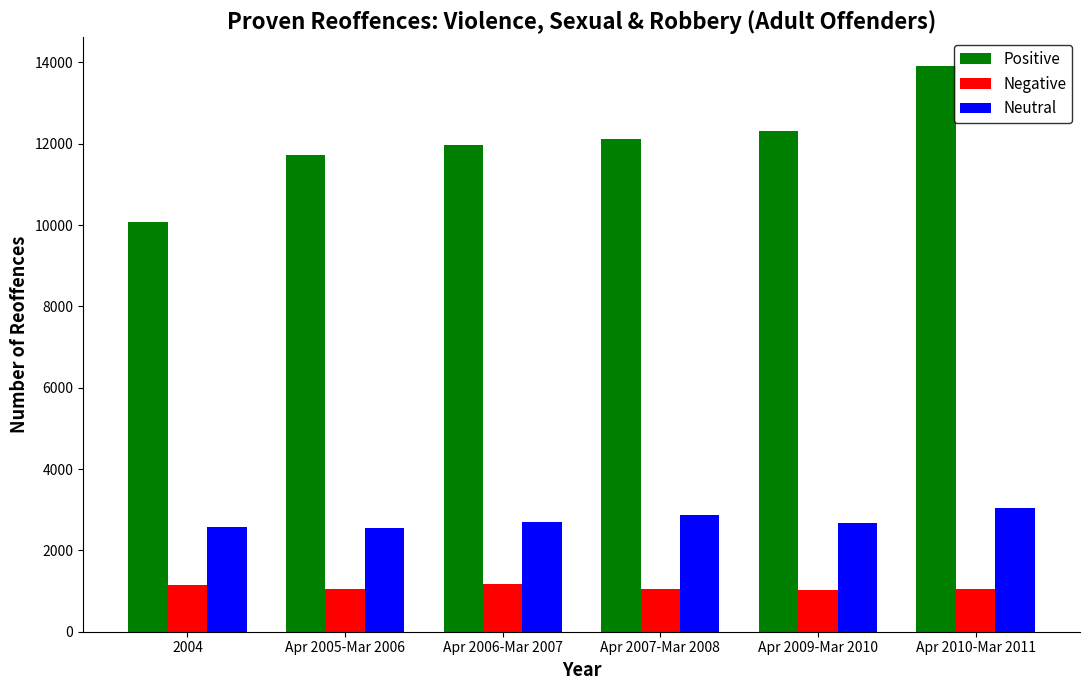

What is the difference between the Negative values at 2004 and Apr 2010-Mar 2011?

107